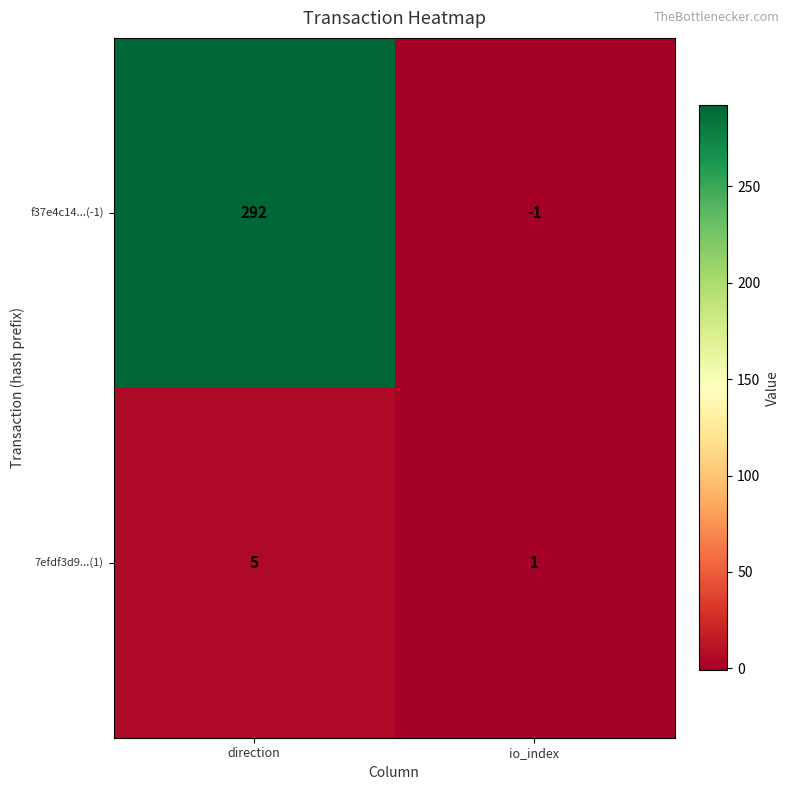

Read the 7efdf3d9...(1) value at direction.

5